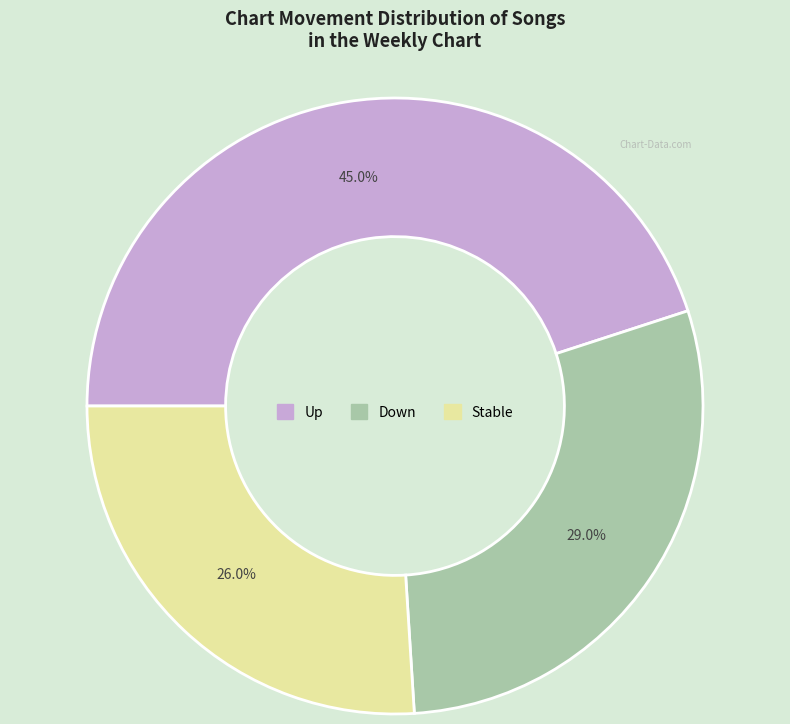

Is there a majority slice in this chart?

No